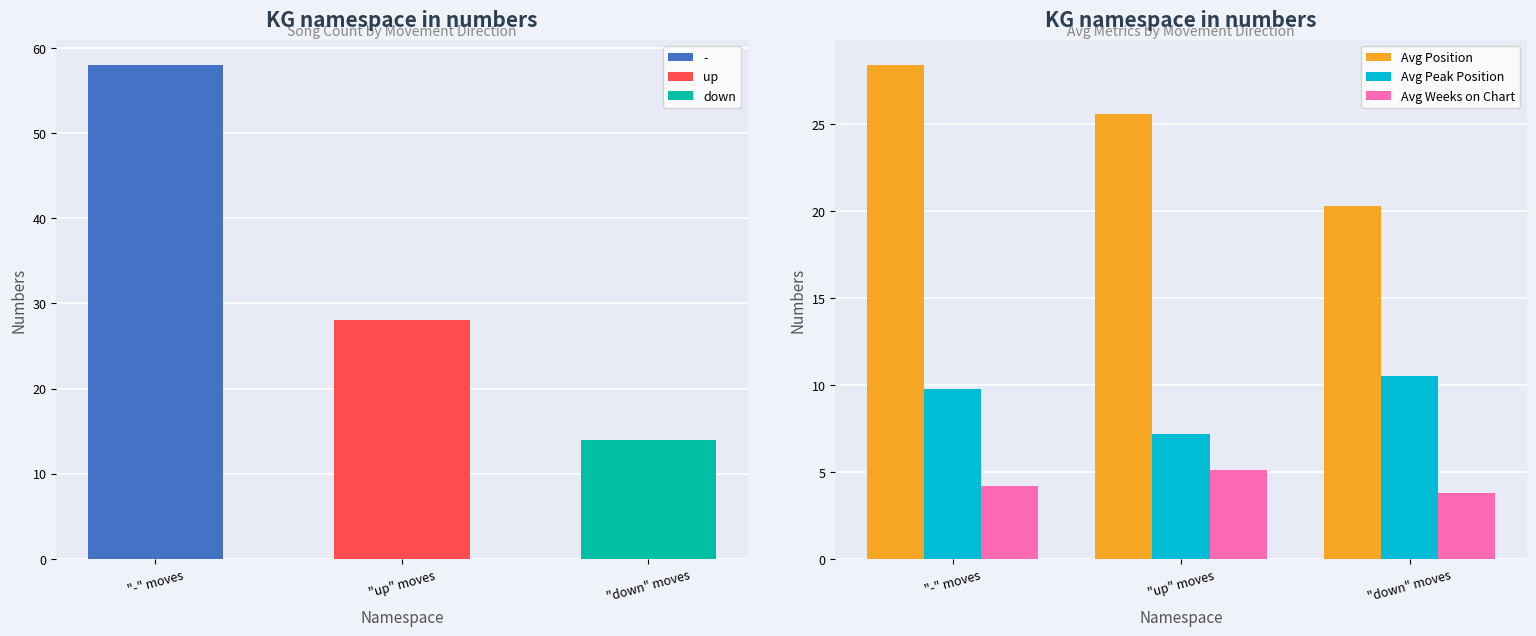

What is the minimum value for Avg Position?

20.3